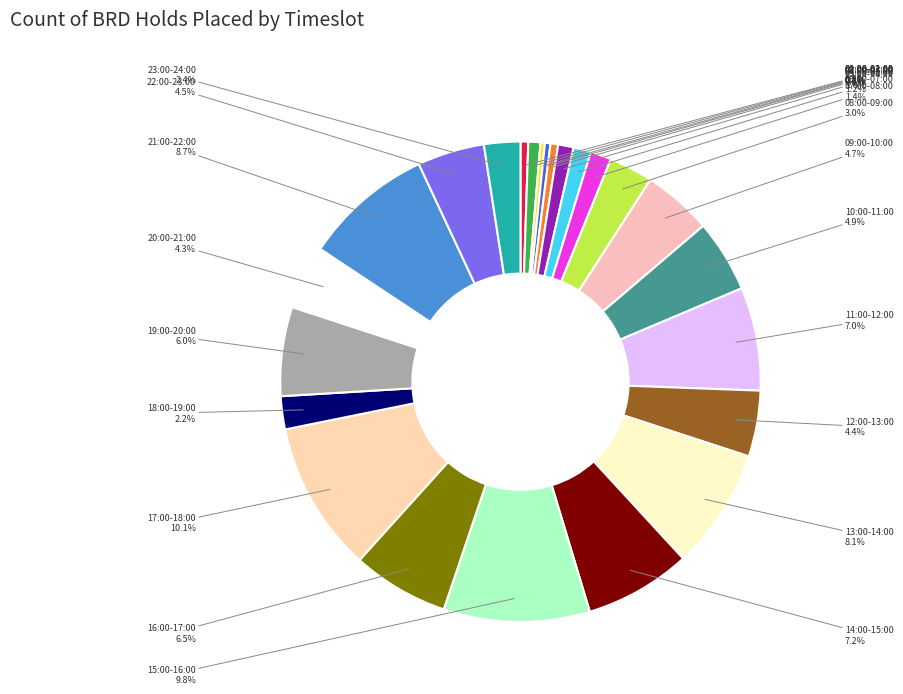

How many slices are in this pie chart?

24